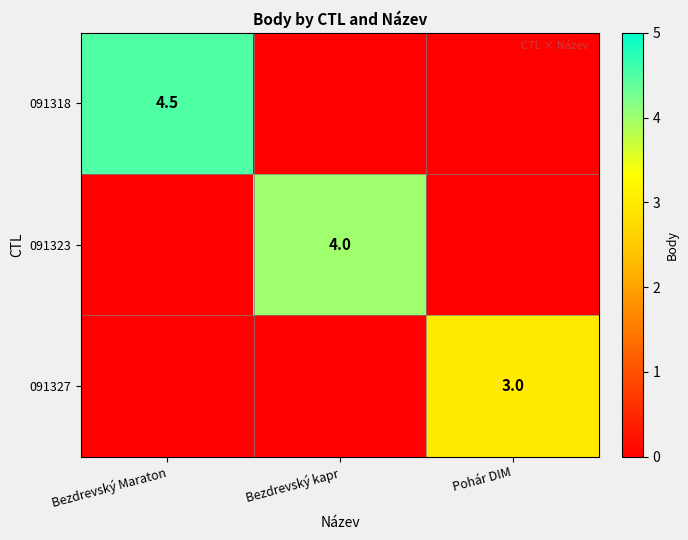

Is the value of 091327 at Pohár DIM greater than the value of 091323 at Bezdrevský kapr?

No